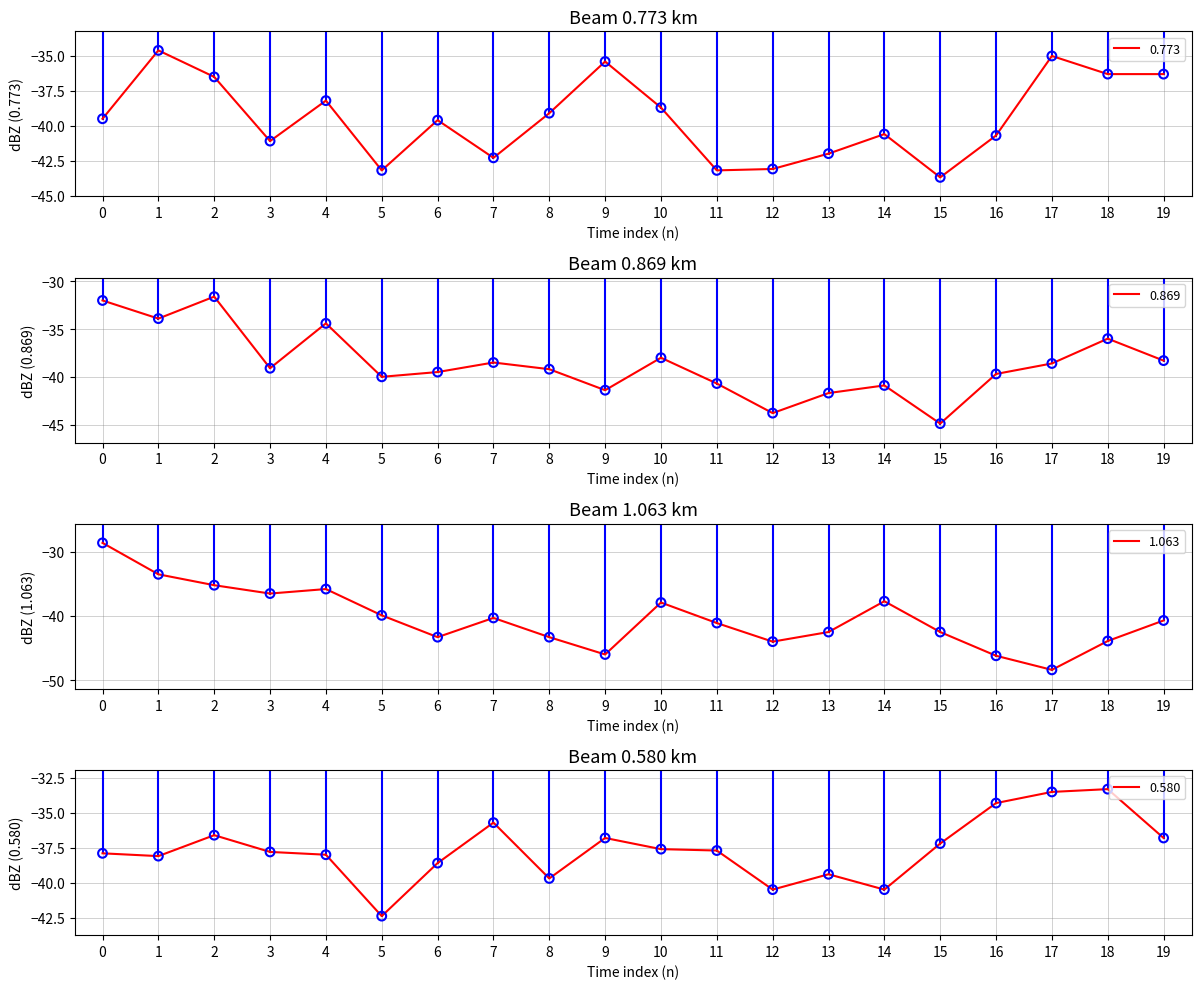

Which series has the widest spread of Y values?

1.063